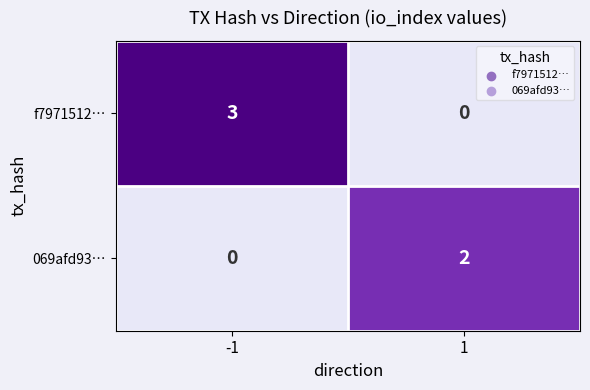

Reading left to right, transcribe all the data shown in this chart.

f7971512…: -1=3	1=0
069afd93…: -1=0	1=2